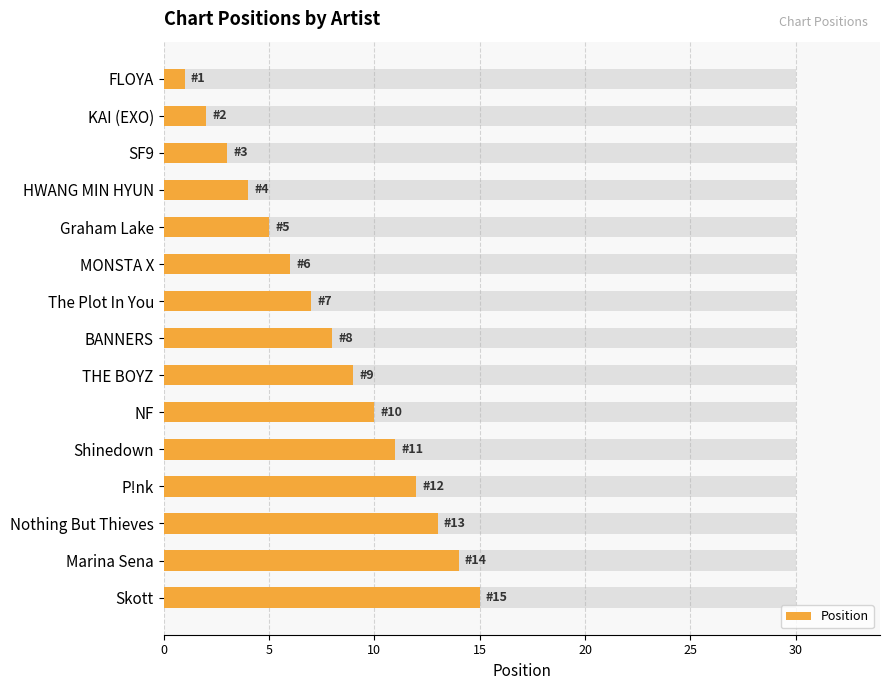

Which has a higher value, HWANG MIN HYUN or MONSTA X?

MONSTA X